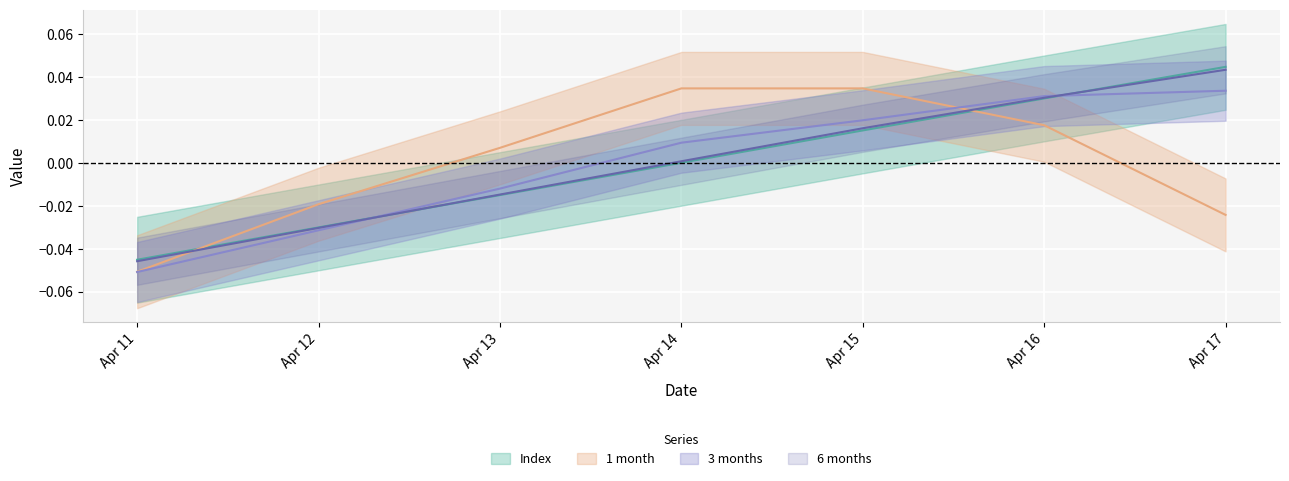

How many times do 1 month and 6 months cross each other?

2